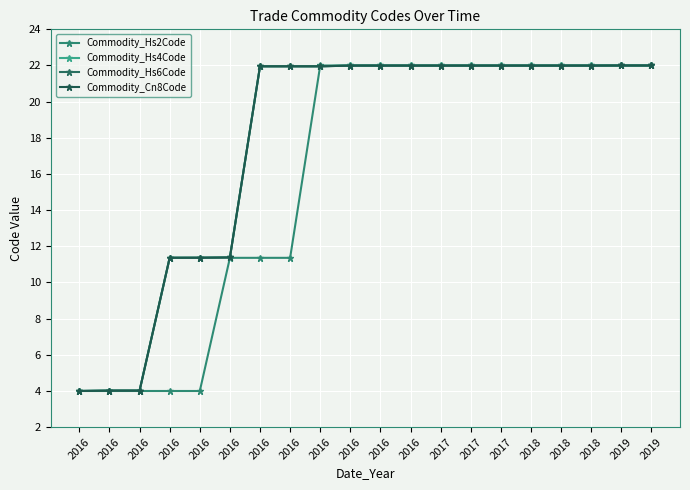

Between 2016 and 2016, which is larger?

2016